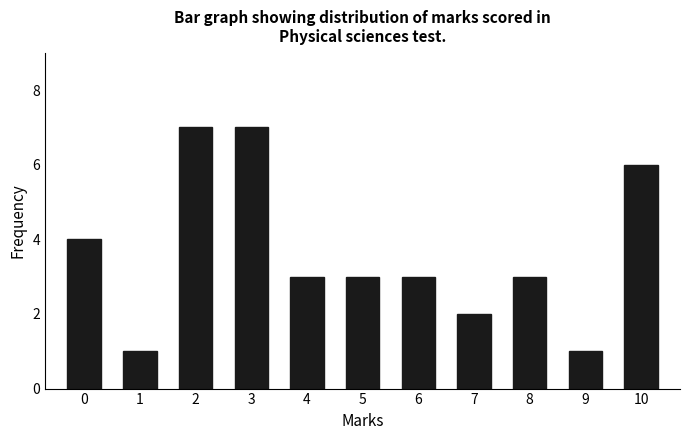

Reading left to right, list all the values displayed in this chart.

4	1	7	7	3	3	3	2	3	1	6